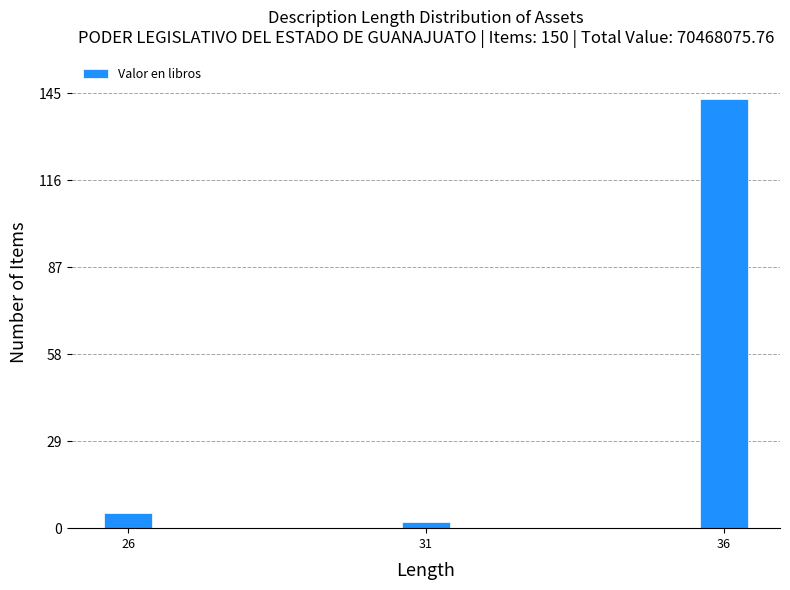

Reading right to left, transcribe all the data shown in this chart.

143	2	5